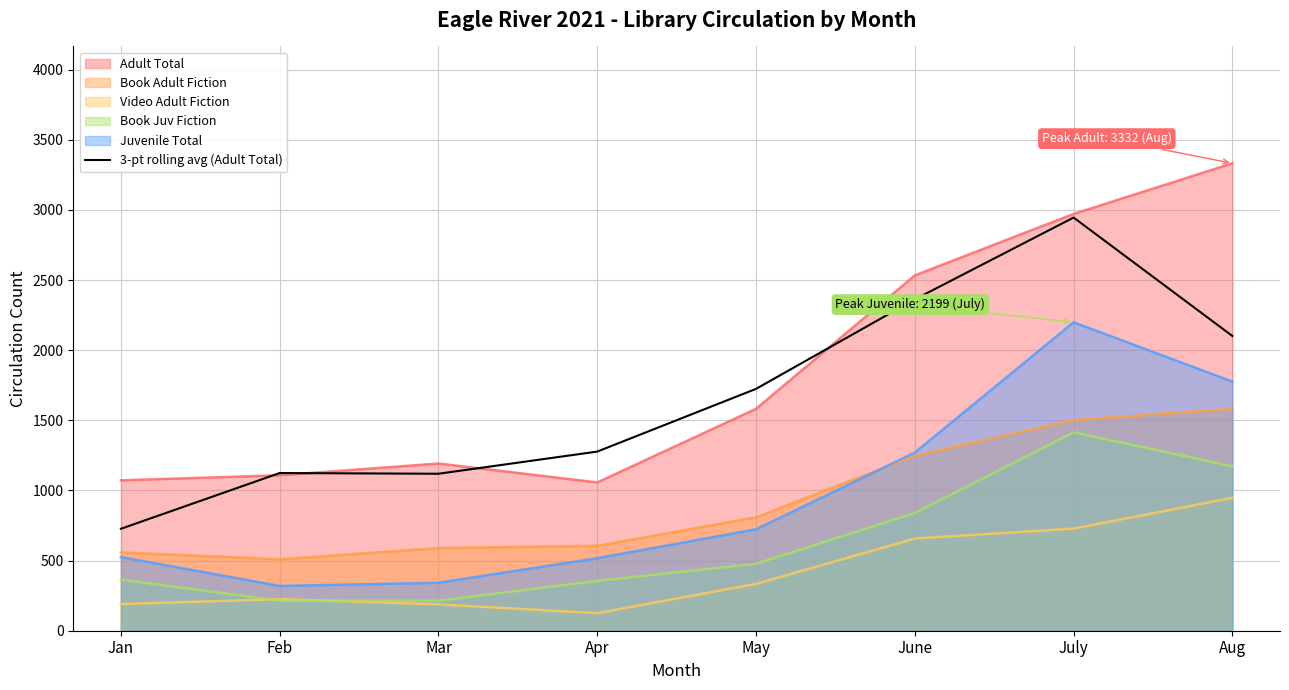

Which series has the largest range (max minus min)?

Adult Total